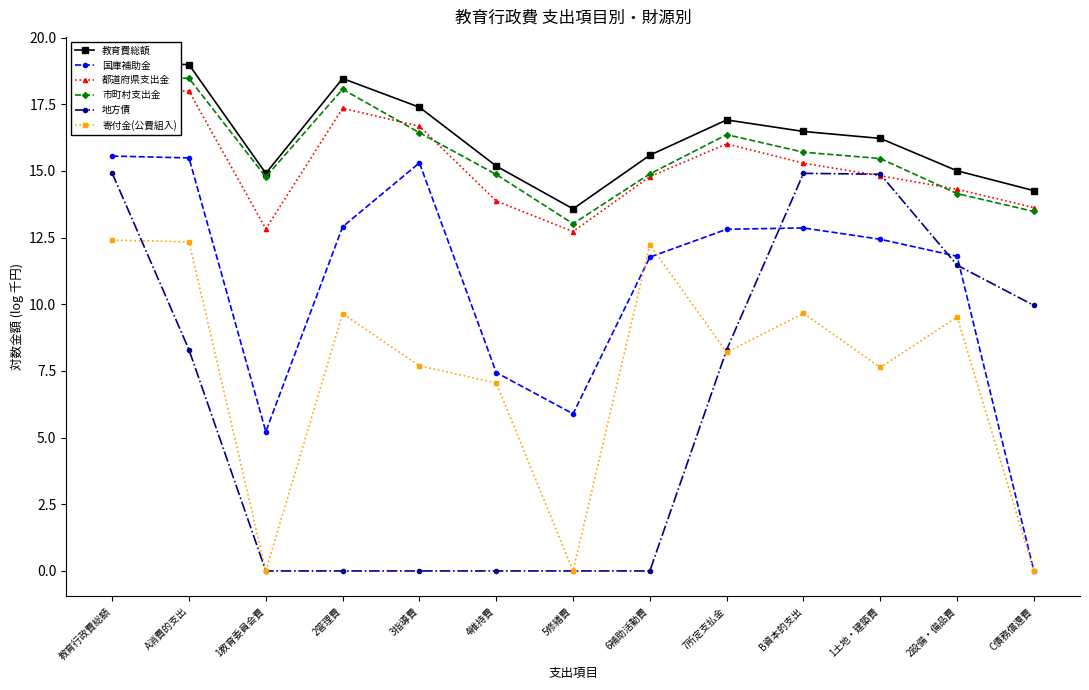

Between 6補助活動費 and 5修繕費, which is larger?

6補助活動費